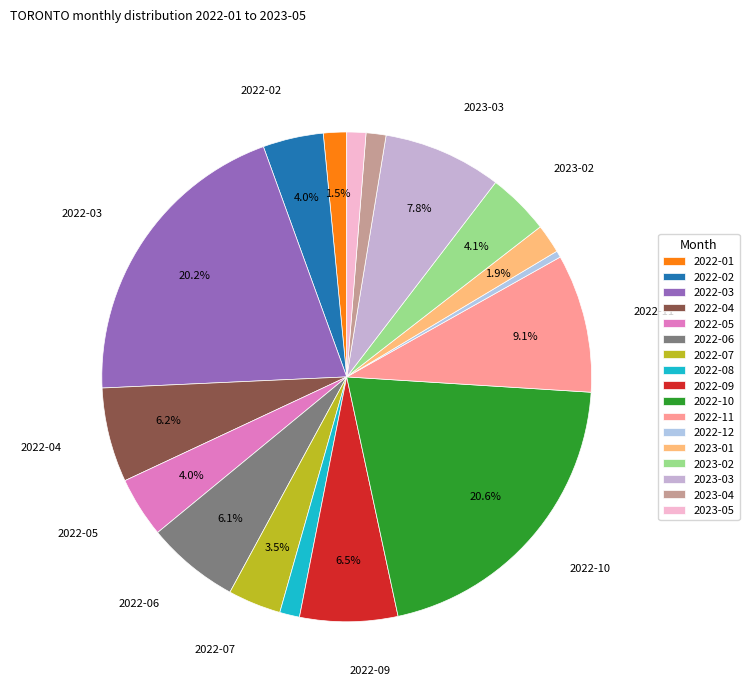

True or false: 2022-10 accounts for 14% of the total.

False